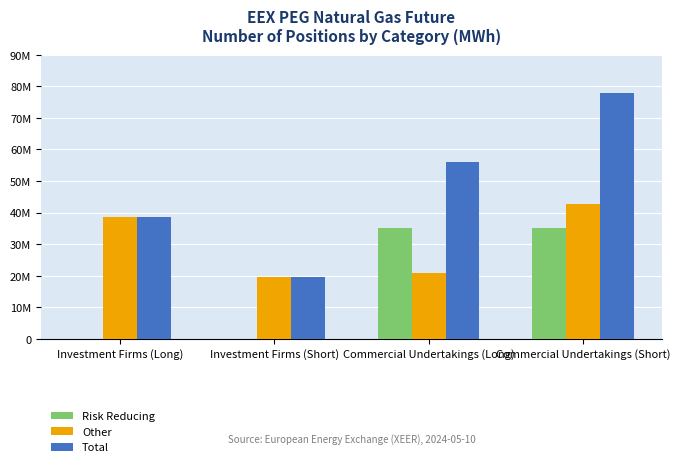

What is the difference between the Other values at Investment Firms (Long) and Investment Firms (Short)?

18708832